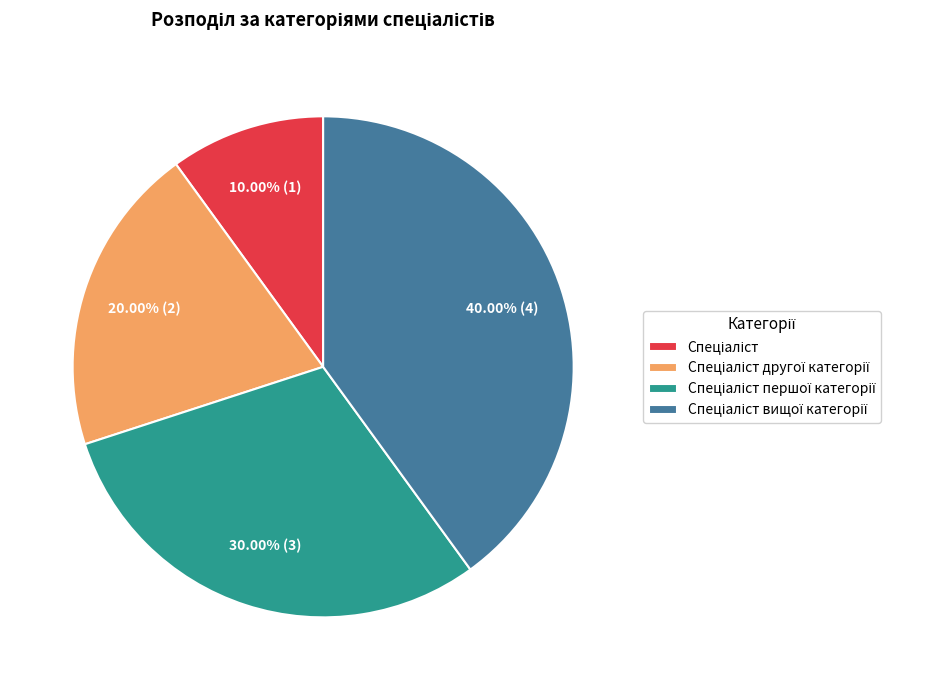

Count the number of slices in the pie.

4